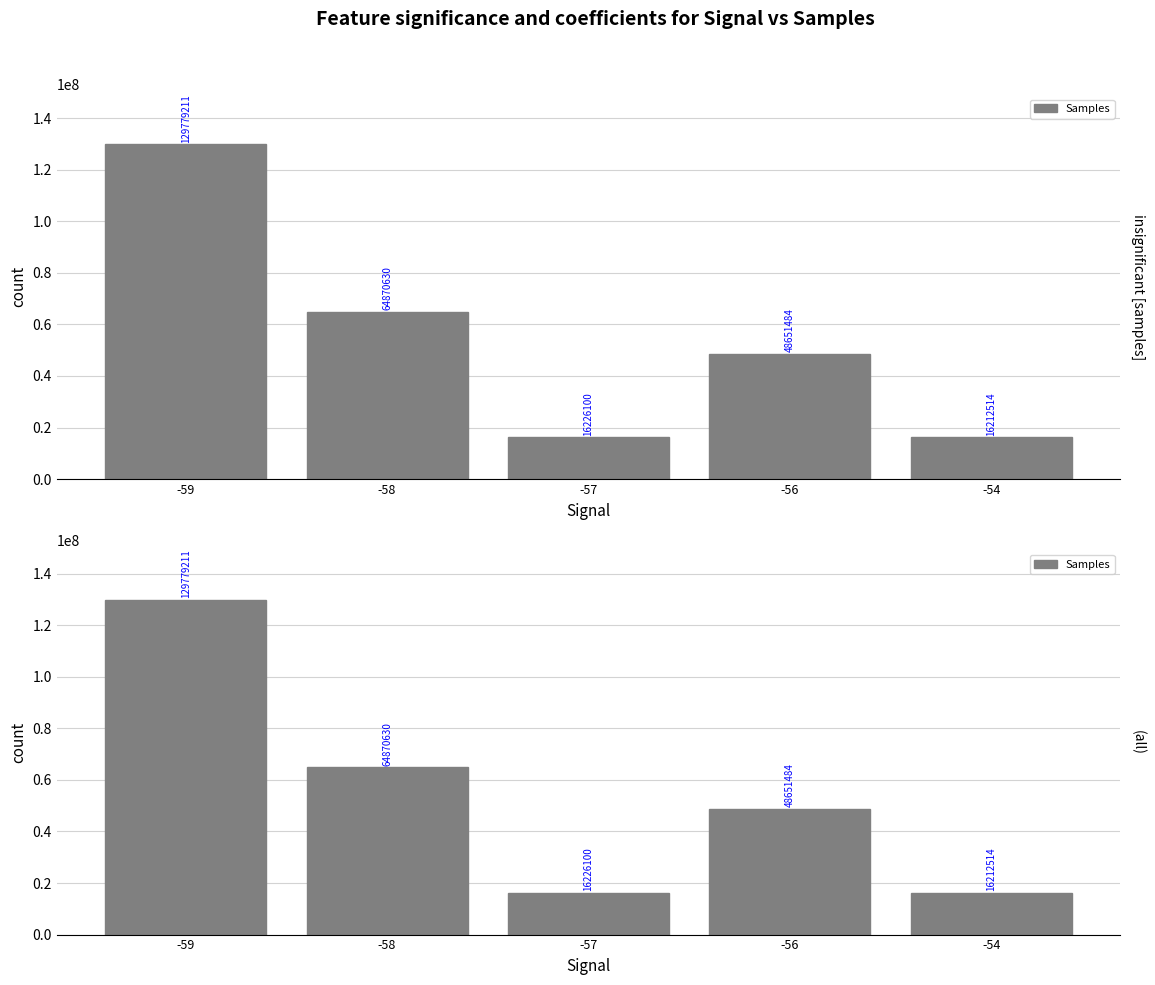

What is the average value?

55147988